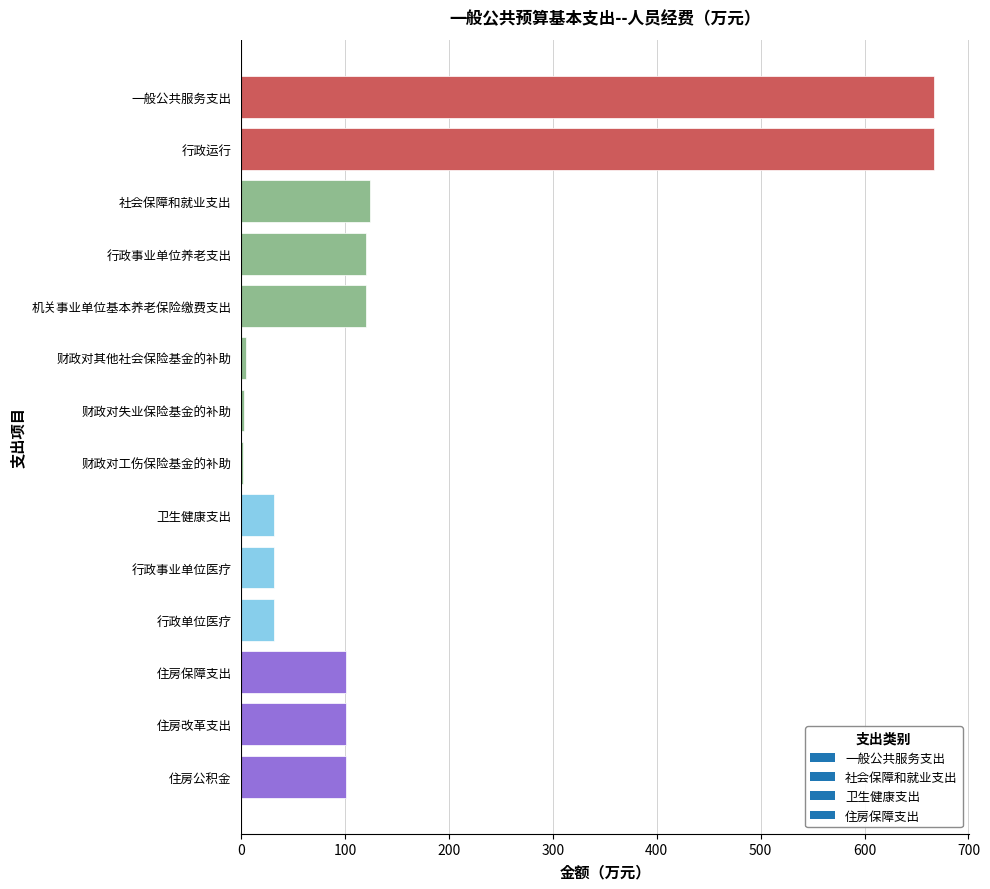

What value does the data have at 住房保障支出?

100.7